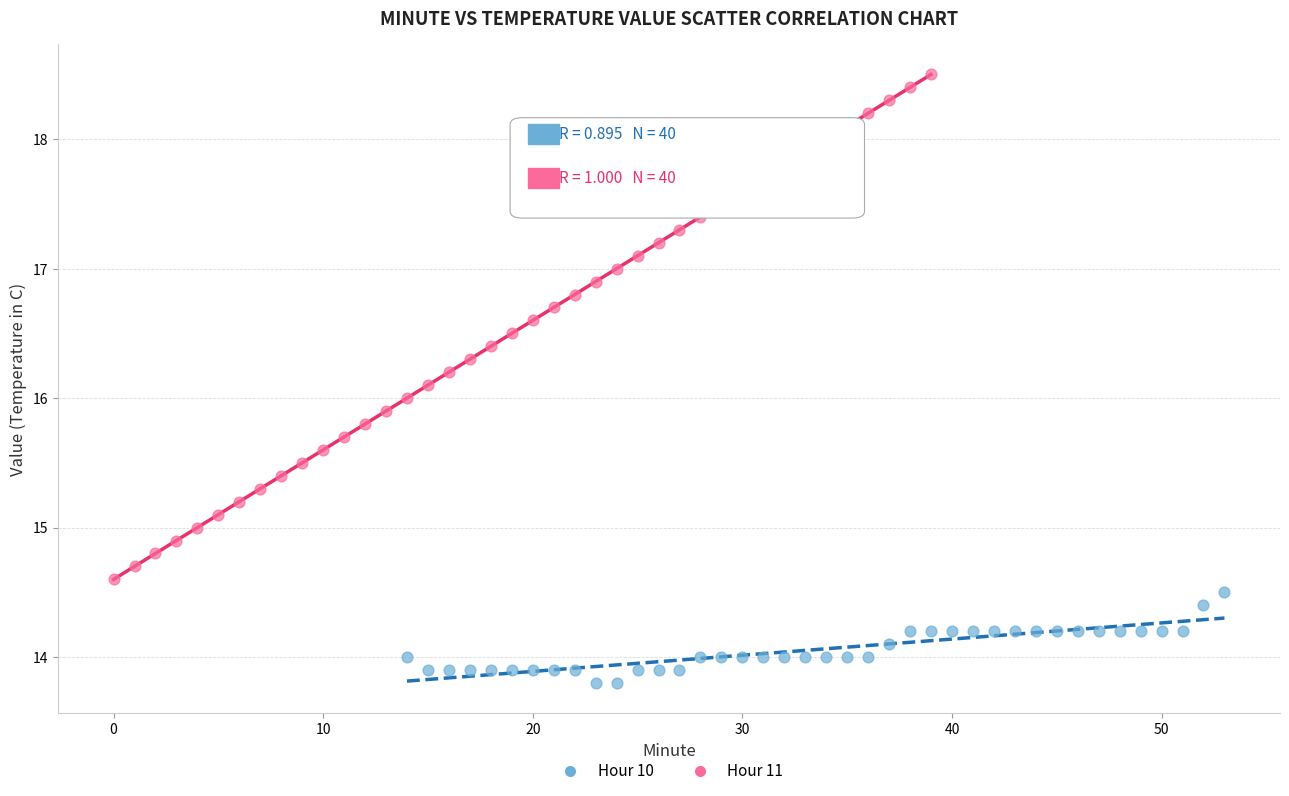

Which series contains the highest Y value?

Hour 11